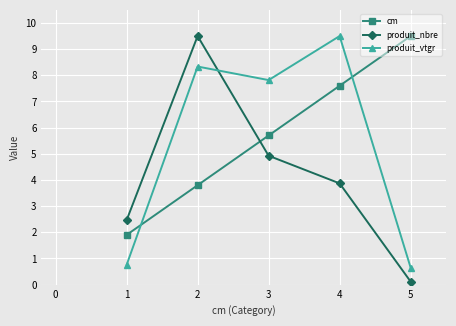

Is it true that produit_vtgr equals 4.2 at 1?

False